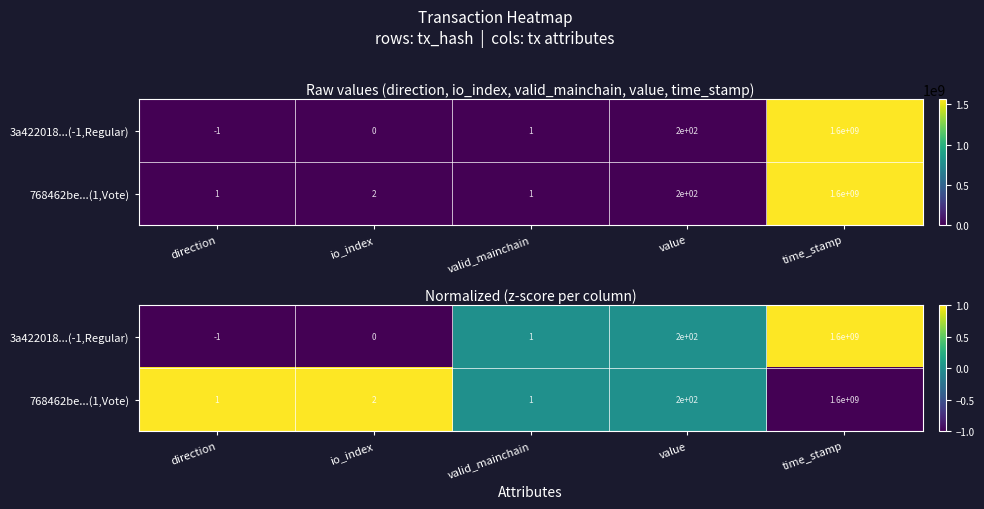

Count the 768462be...(1,Vote) values in the range 0 to 1.

4